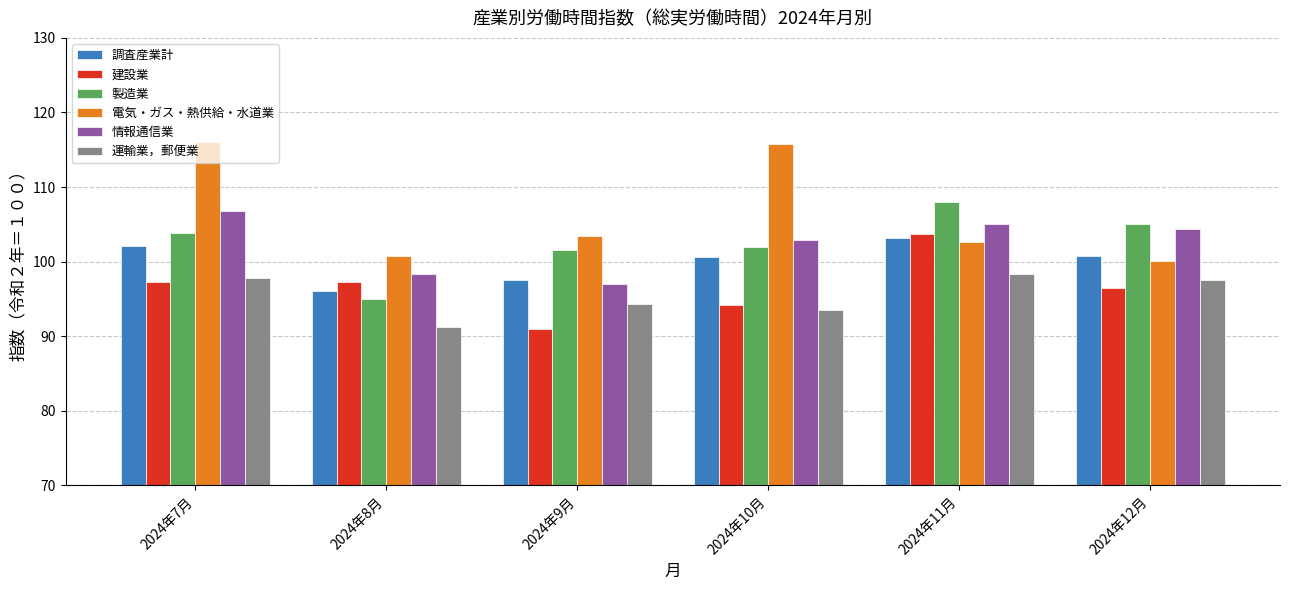

What is the spread (max minus min) of values at 2024年7月?

18.7